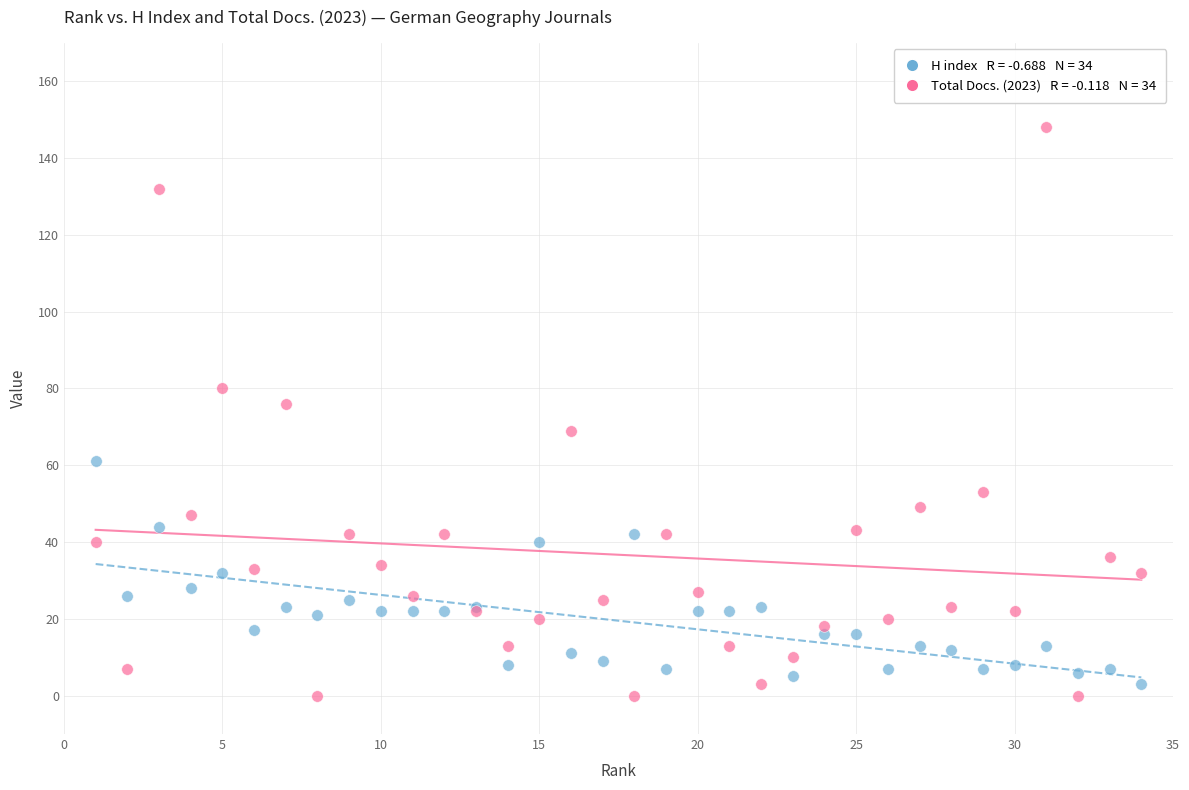

Across all series, what Y value is closest to 74?

76